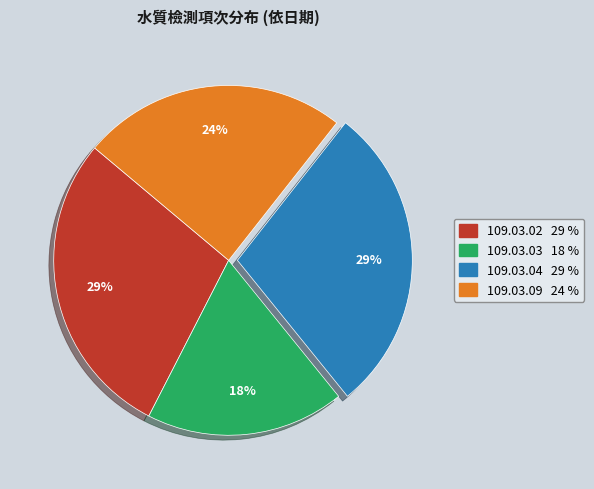

Is it true that 109.03.09 is 10% of the pie?

False